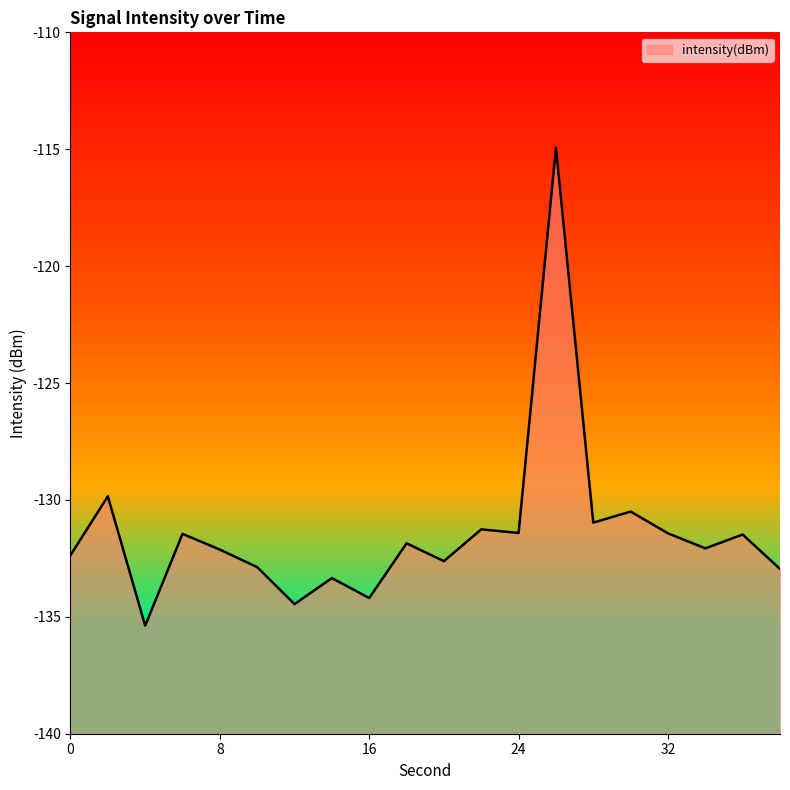

Count the number of categories in the chart.

20